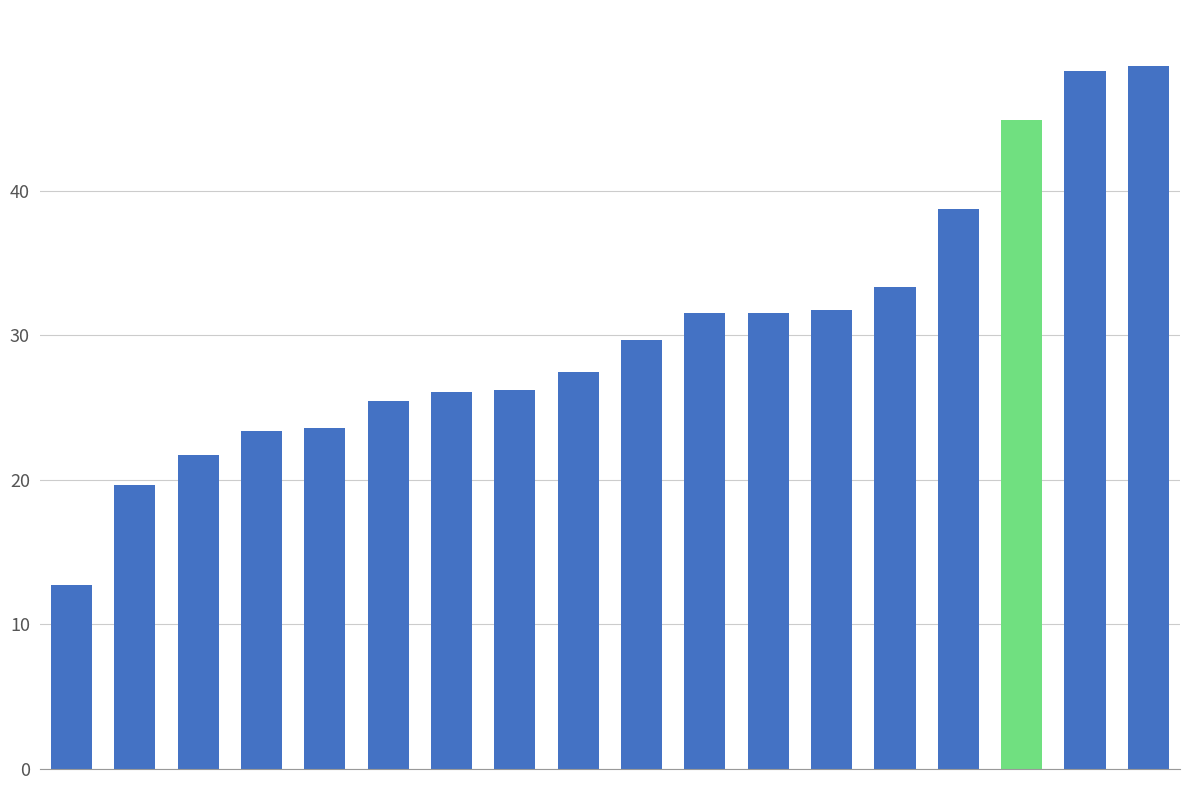

What is the maximum value shown in the chart?

48.6